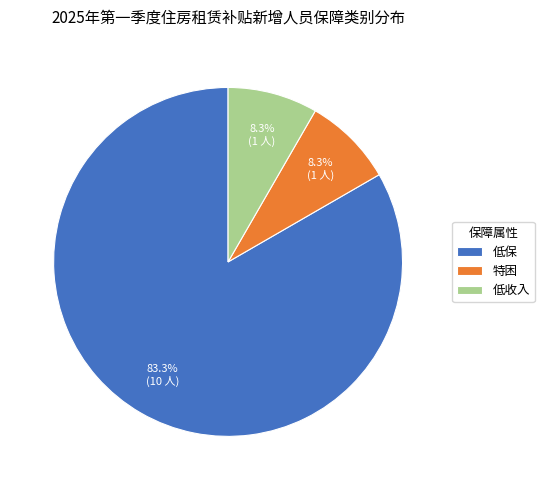

To the nearest percent, what portion does 低收入 represent?

8%